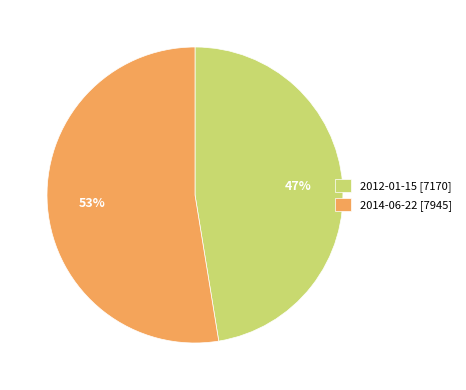

To the nearest percent, what percentage of the pie is 2012-01-15?

47%